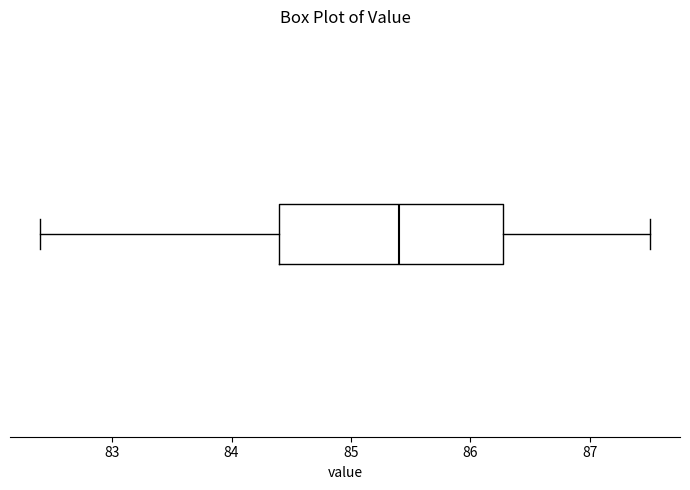

Where does the median line of the box sit on the x-axis? The values are not printed on the chart, so give them approximately, as read against the axis.

85.4